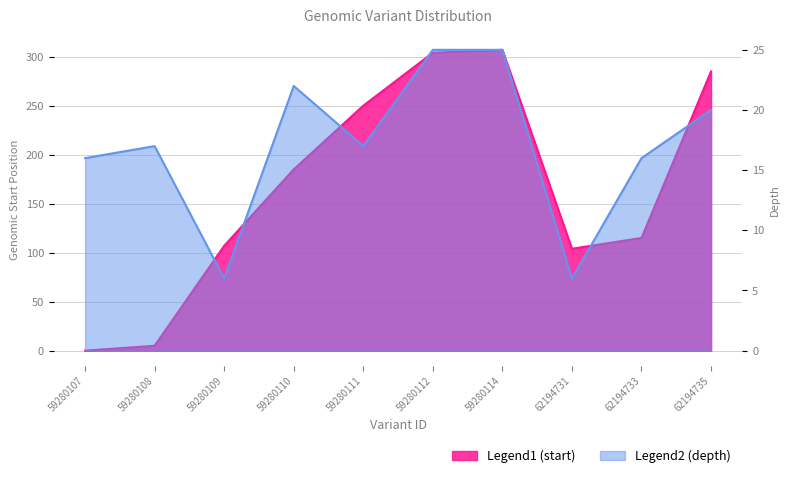

How many distinct data groups are displayed?

2